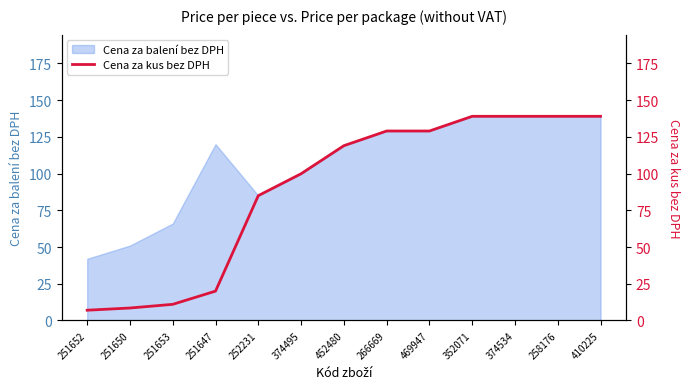

What is the label of the 5th point from the left?

252231